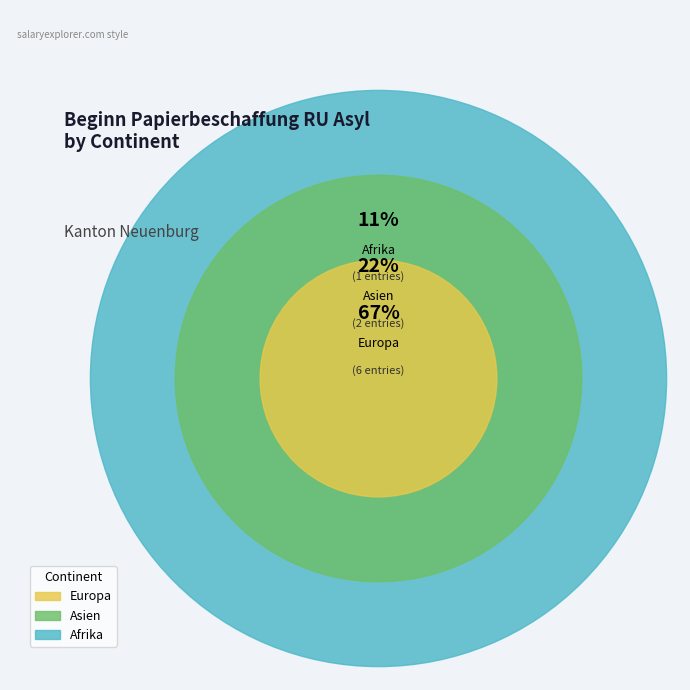

To the nearest percent, what percentage of the pie is Asien?

22%